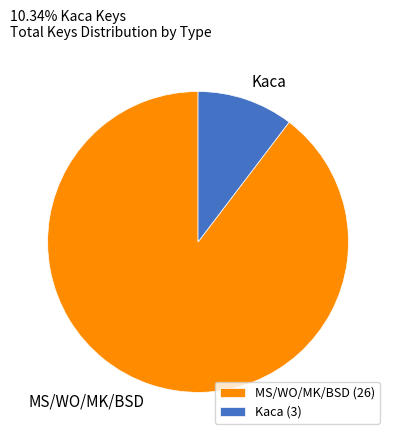

Is the sum of Kaca and MS/WO/MK/BSD greater than half?

Yes